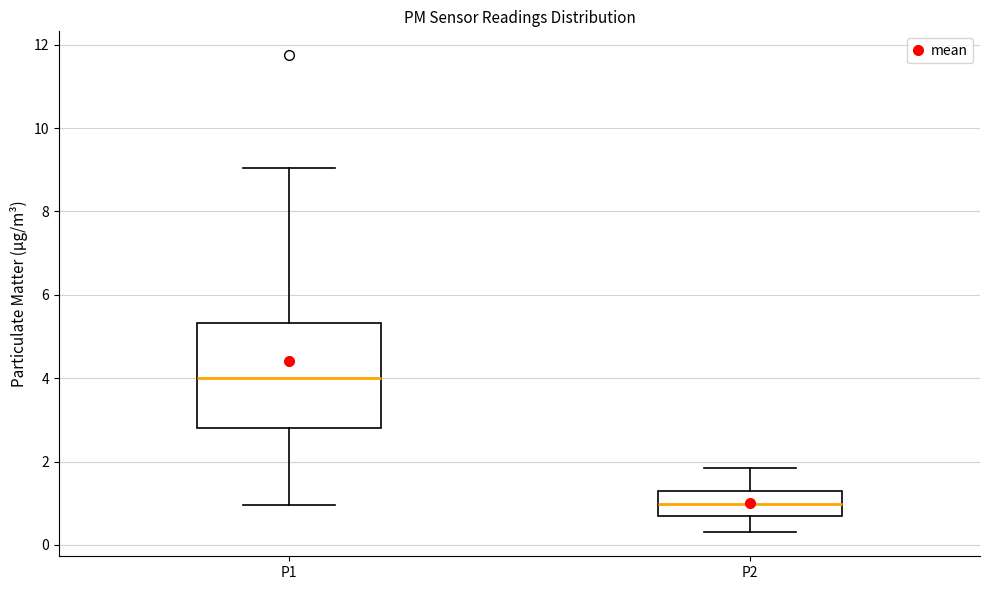

Which box's median line is the lowest?

P2